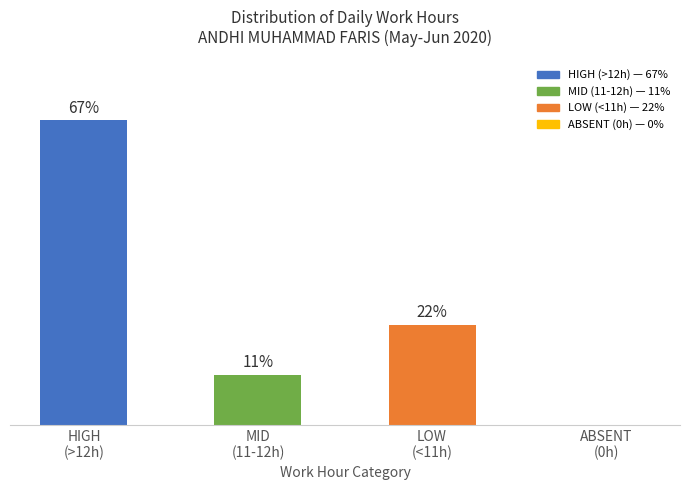

Are the bars horizontal?

No